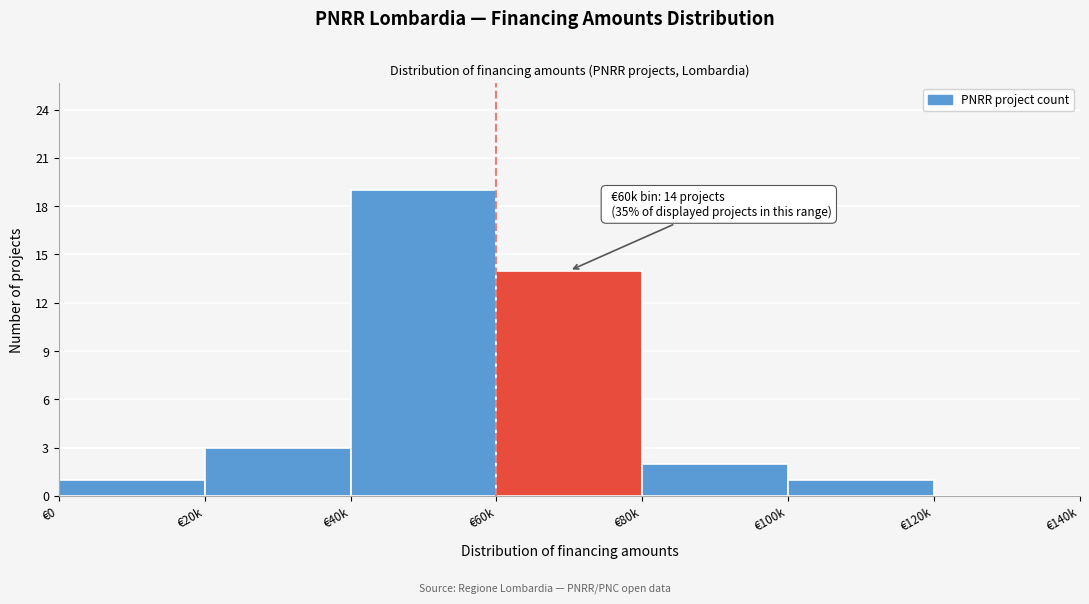

Reading right to left, what are all the values shown in this chart?

€120k=0	€100k=1	€80k=2	€60k=14	€40k=19	€20k=3	€0=1